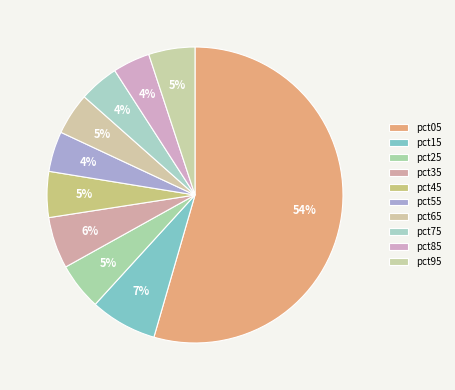

Combined, do pct35 and pct25 account for over 50%?

No